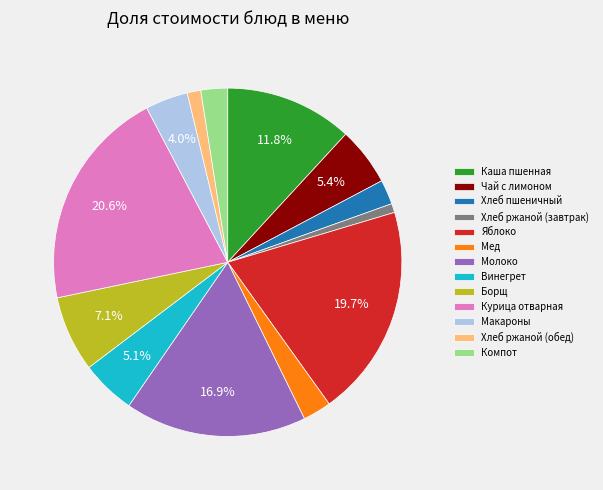

How much of the chart is everything except Винегрет?

94.9%